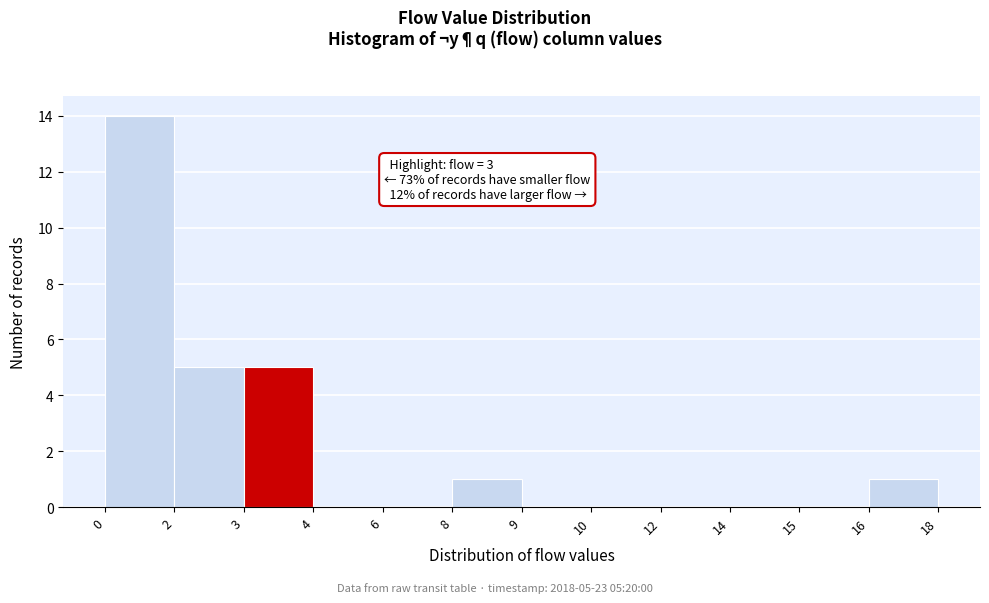

Reading left to right, transcribe all the data shown in this chart.

0=14	2=5	3=5	4=0	6=0	8=1	9=0	10=0	12=0	14=0	15=0	16=1